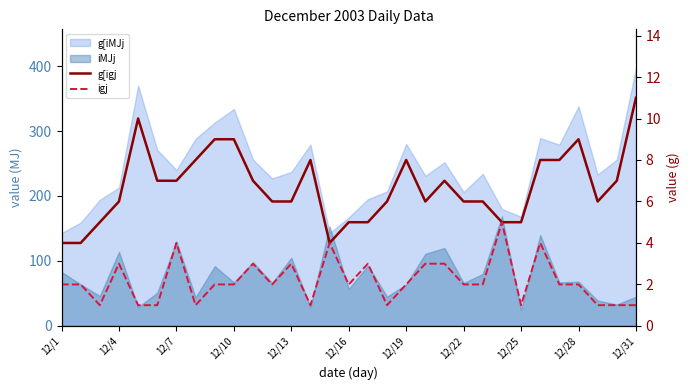

Between 12/16 and 12/22, which series saw the biggest shift?

g[igj